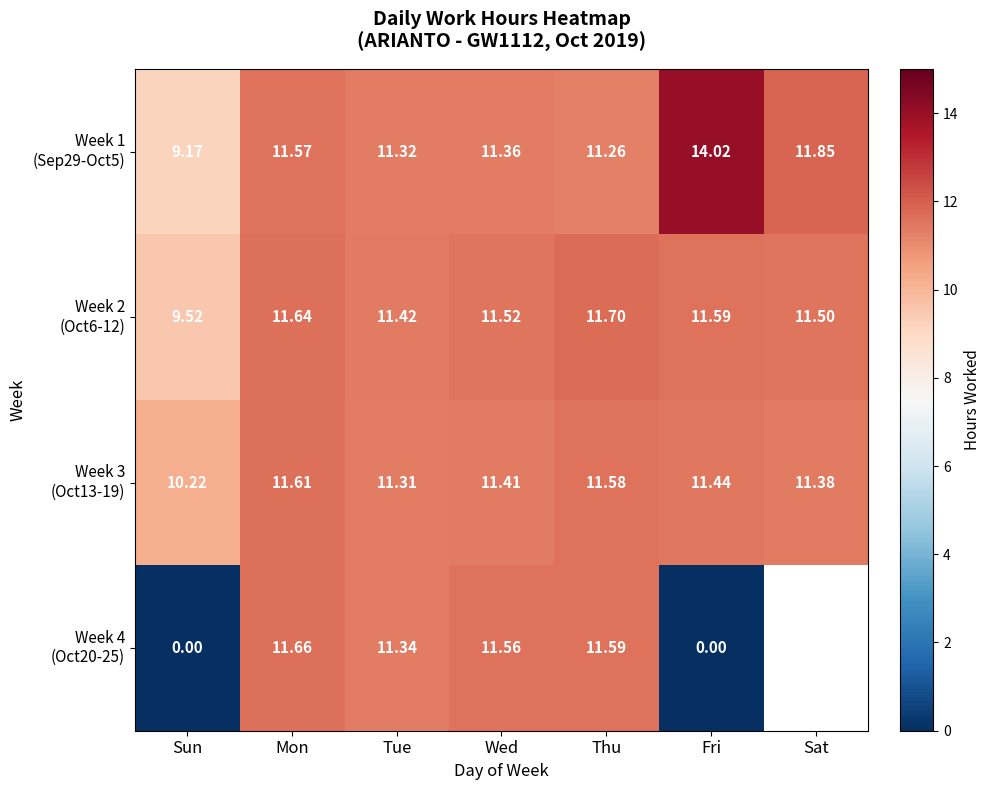

What is the approximate value of Week 3 (Oct13-19) at Thu?

11.6